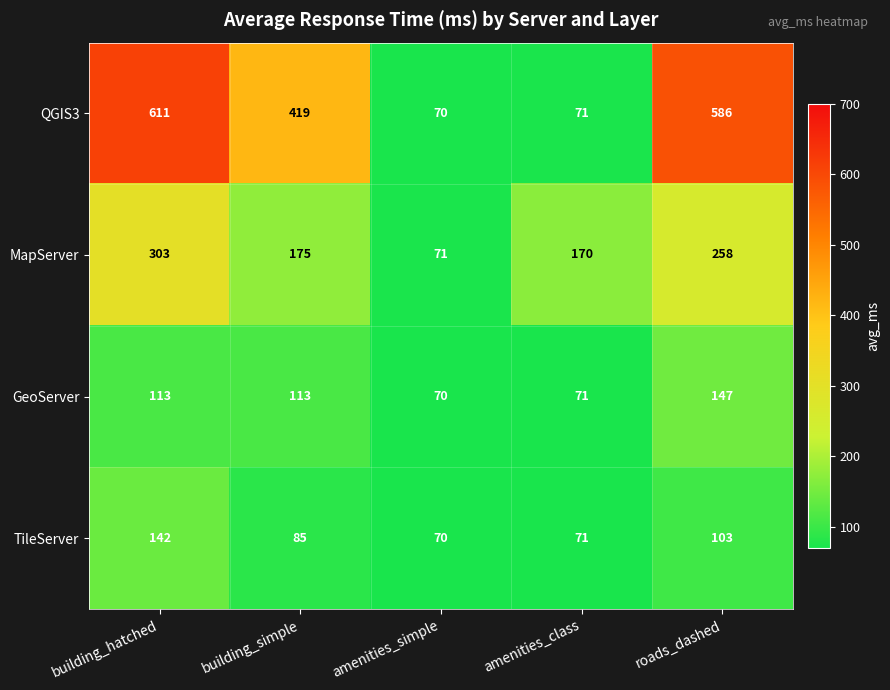

What is the smallest value displayed?

70